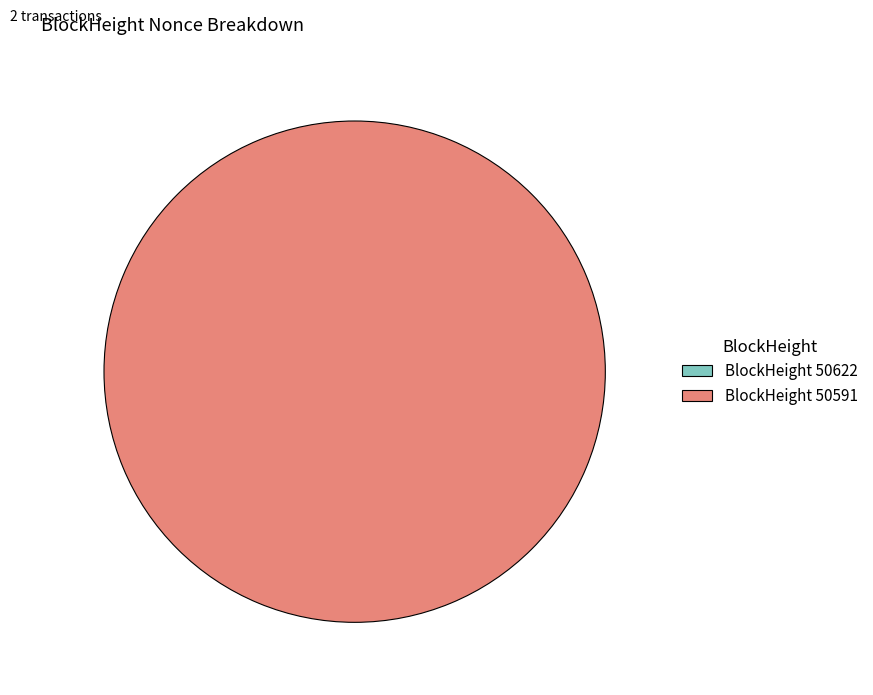

Is the sum of 50591 and 50622 greater than half?

Yes